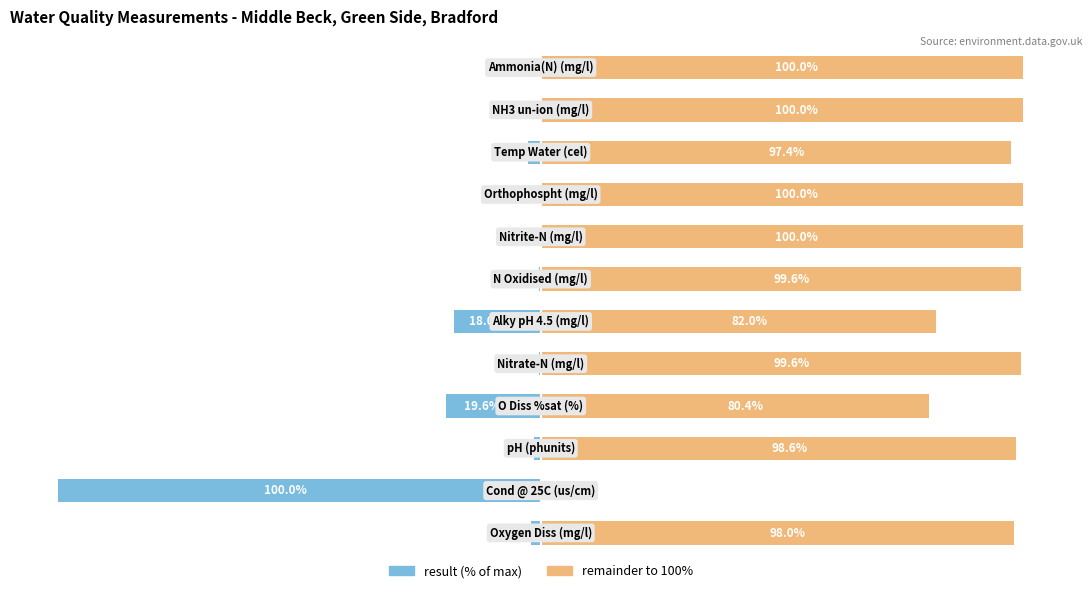

List the series in order of their overall mean, highest first.

remainder, result (% of max)